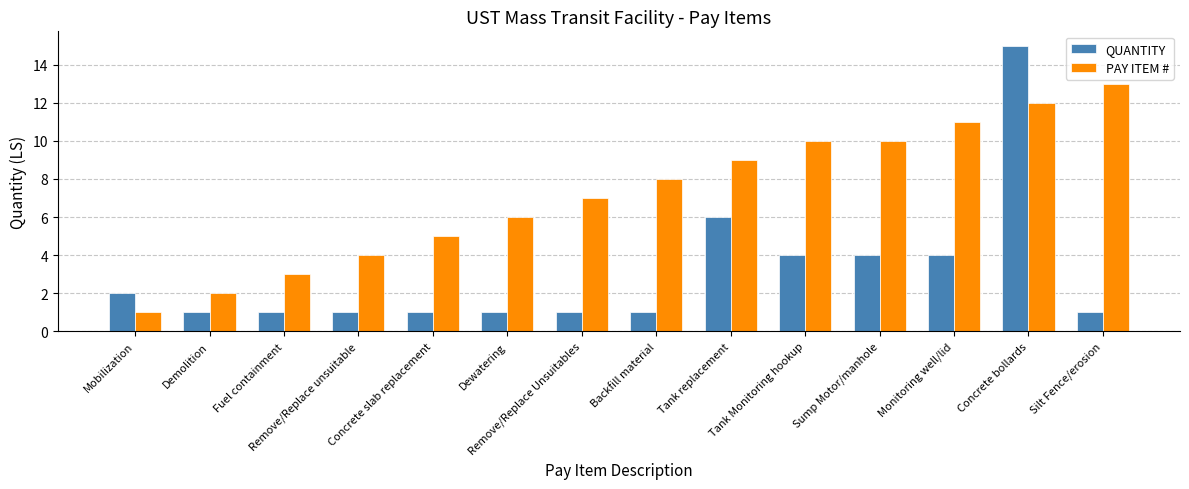

Does the chart contain stacked bars?

No